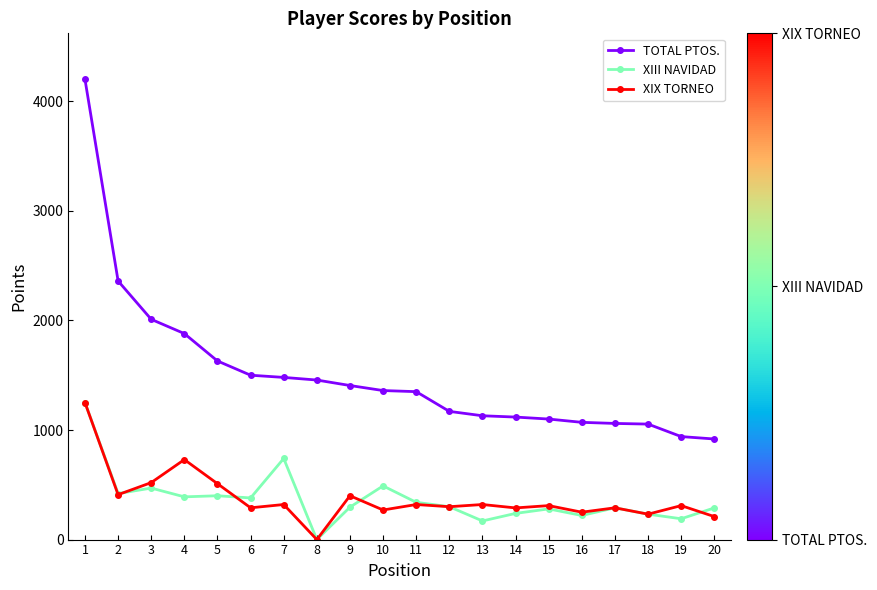

Does the chart have visible grid lines?

No